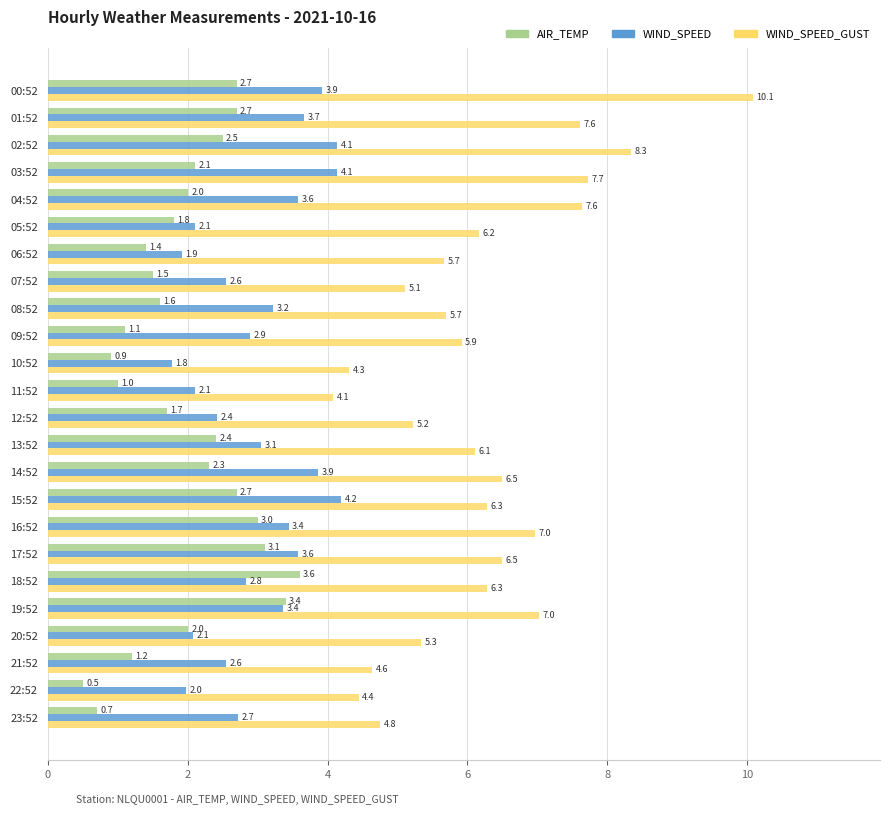

True or false: WIND_SPEED_GUST has a value of 4.3 at 10:52.

True